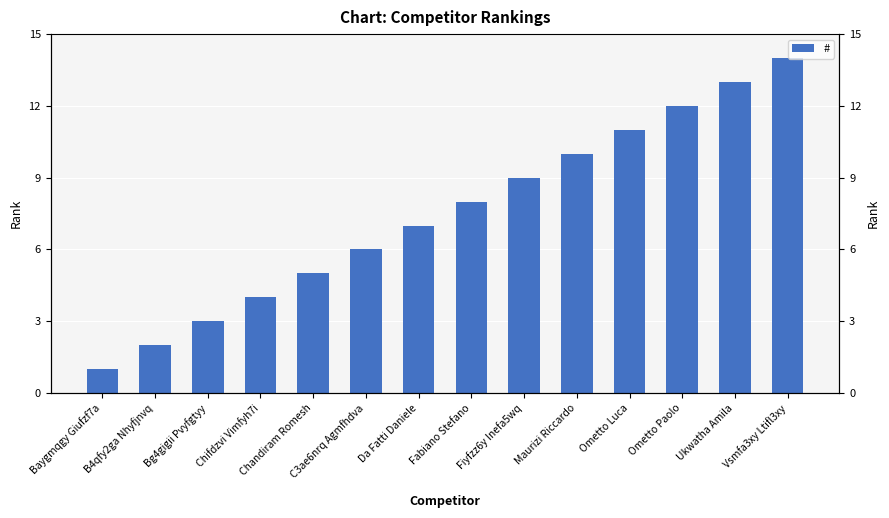

At which label does the data first exceed 8?

Fiyfzz6y Inefa5wq